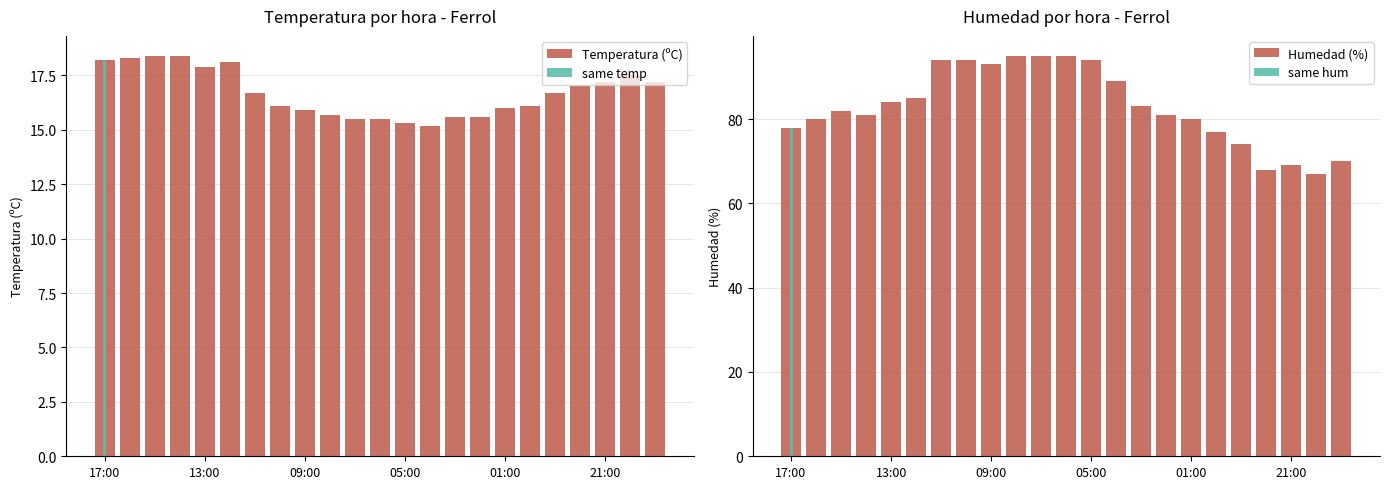

What is the average value of the Humedad (%) series?

83.0